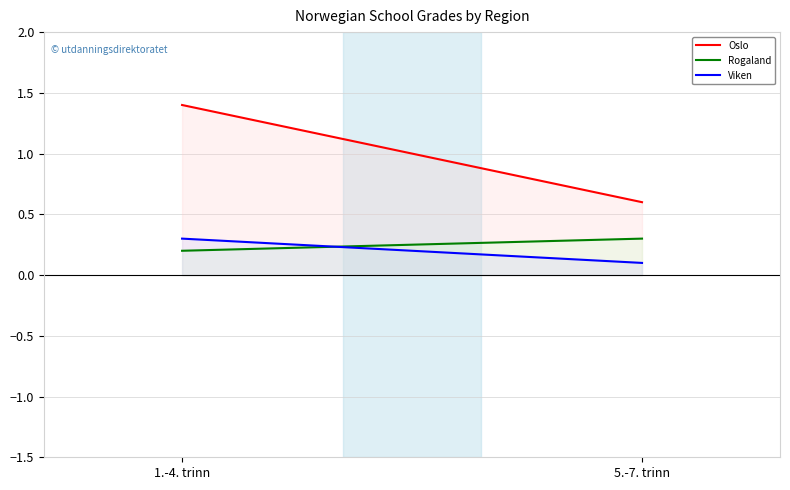

What is the difference between the highest and lowest values at 1.-4. trinn?

1.2